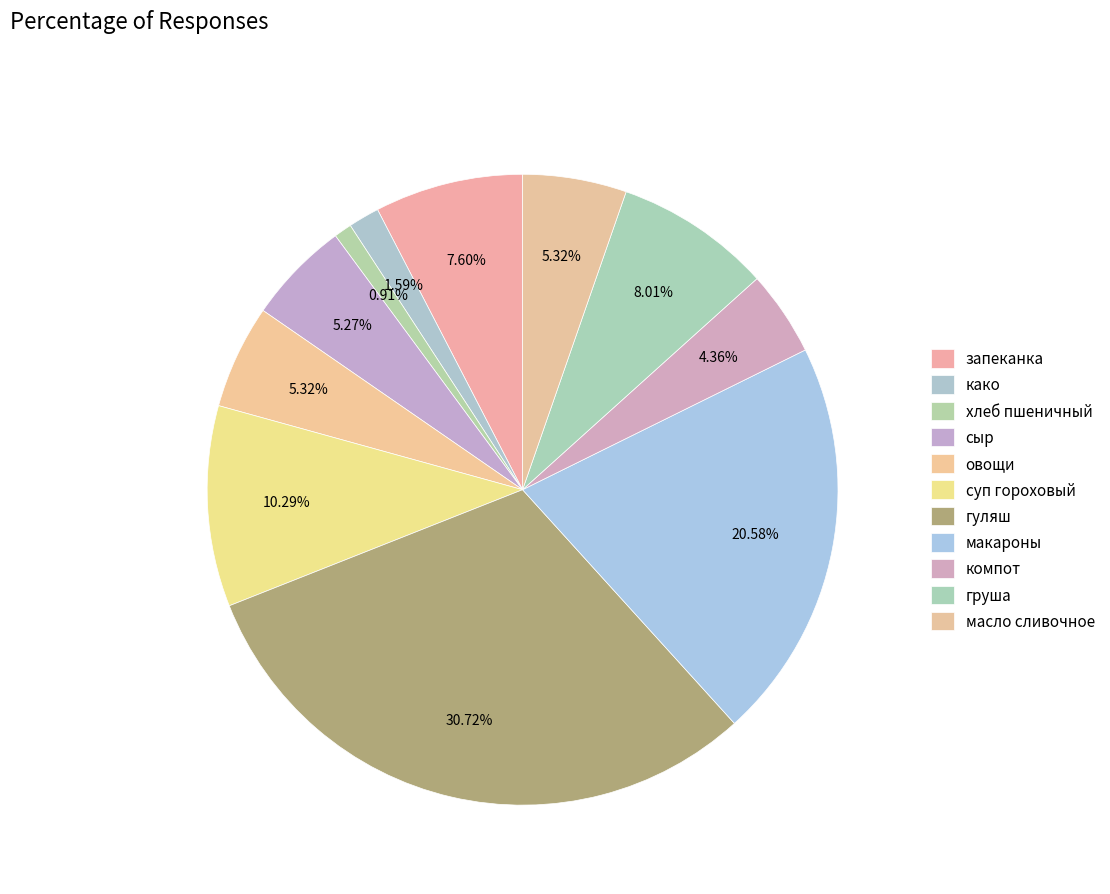

To the nearest percent, what is the difference between the хлеб пшеничный and груша slice percentages?

7%